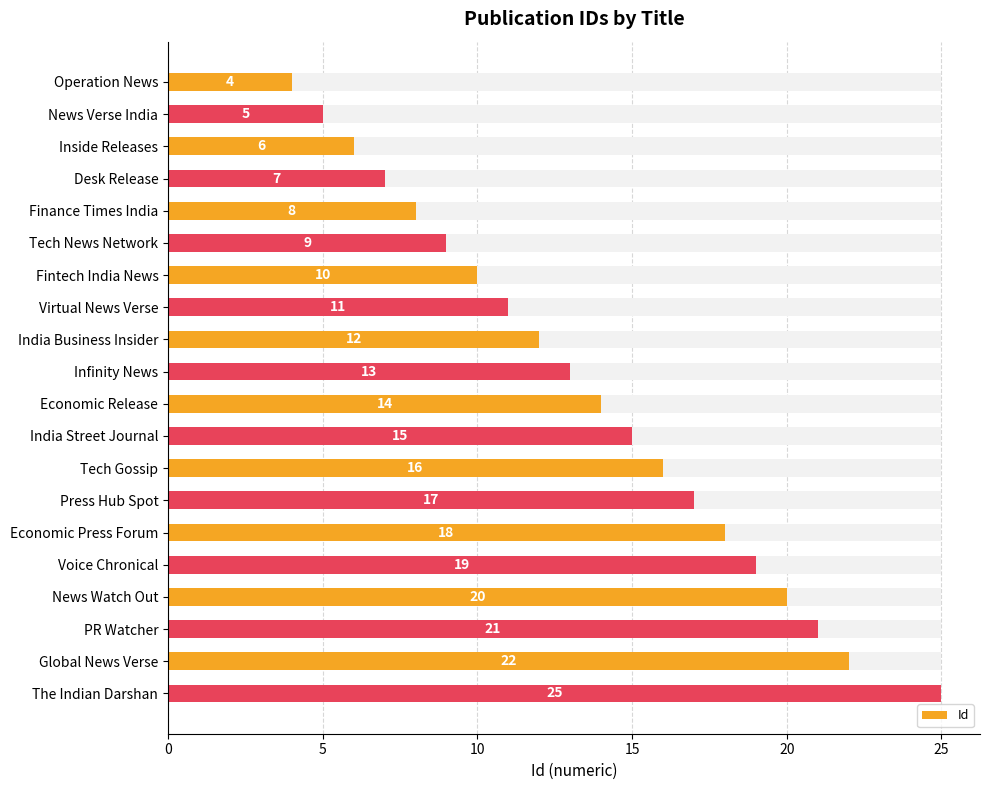

What is the change in value from Voice Chronical to News Watch Out?

+1